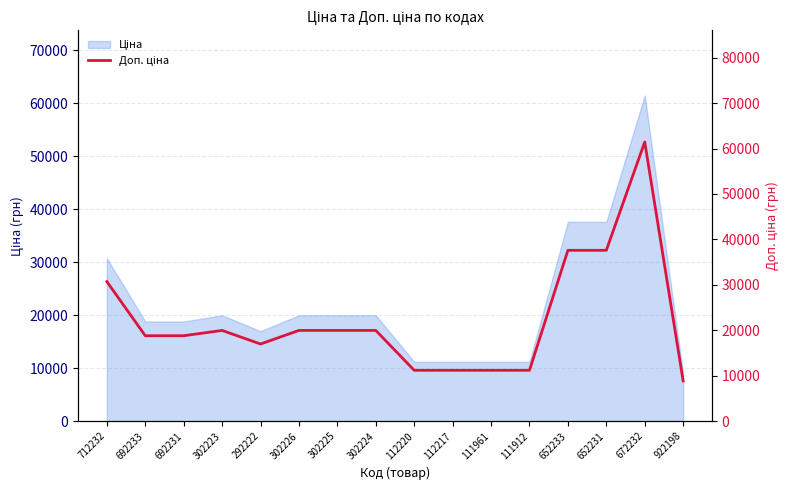

At which label does the data first exceed 19964?

712232